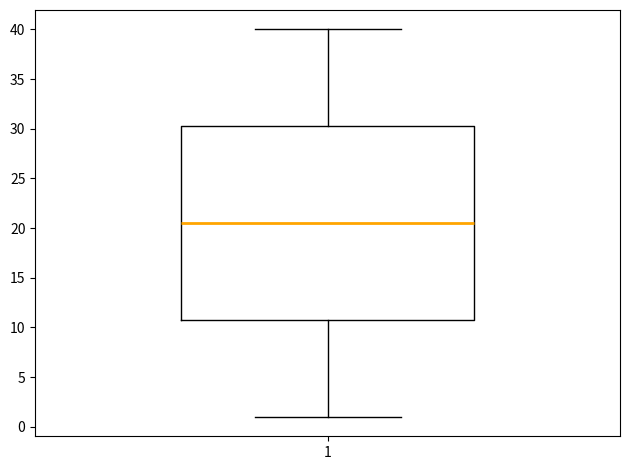

Read this box plot against the y-axis: the position of the median line, the range covered by the box, and the ends of both whiskers. The values are not printed on the chart, so give them approximately, as read against the axis.

median 20.5, box 11.0 to 30.5, whiskers 1.0 to 40.0